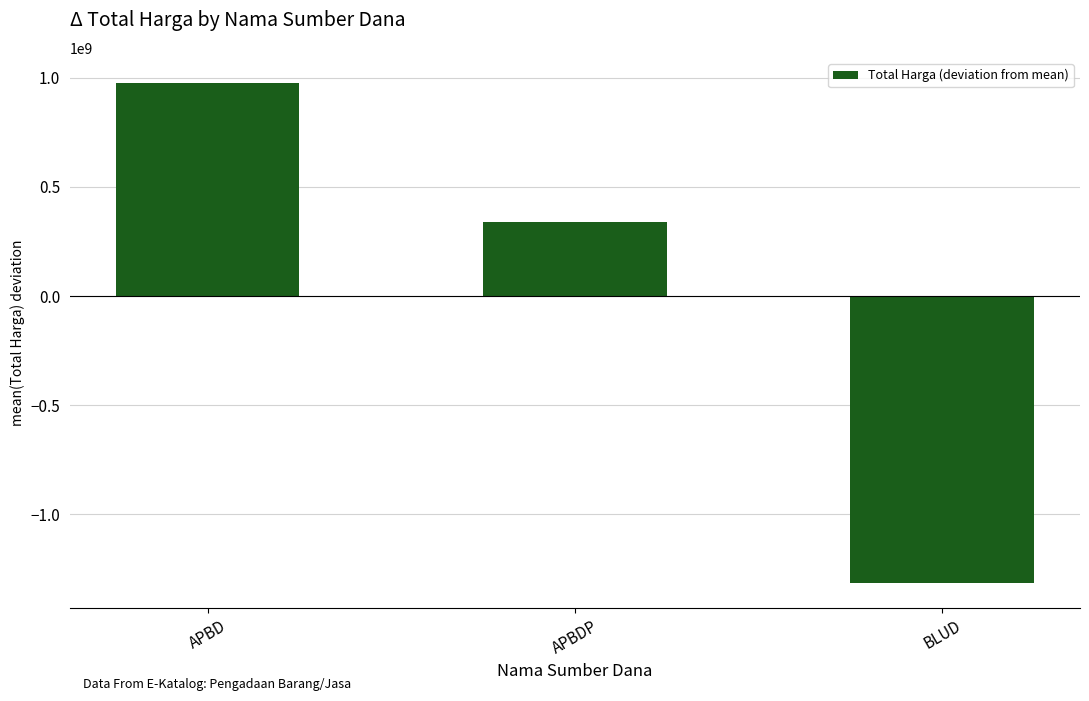

Rank the categories by value from highest to lowest.

APBD, APBDP, BLUD